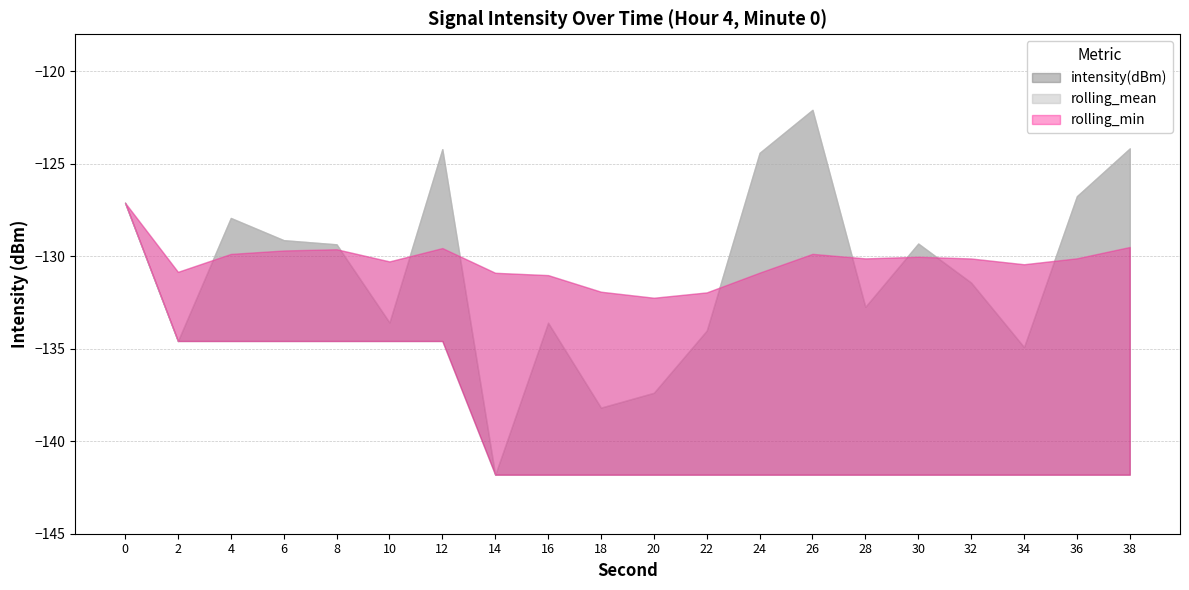

In intensity(dBm), how many points are higher than both neighbors (excluding endpoints)?

5